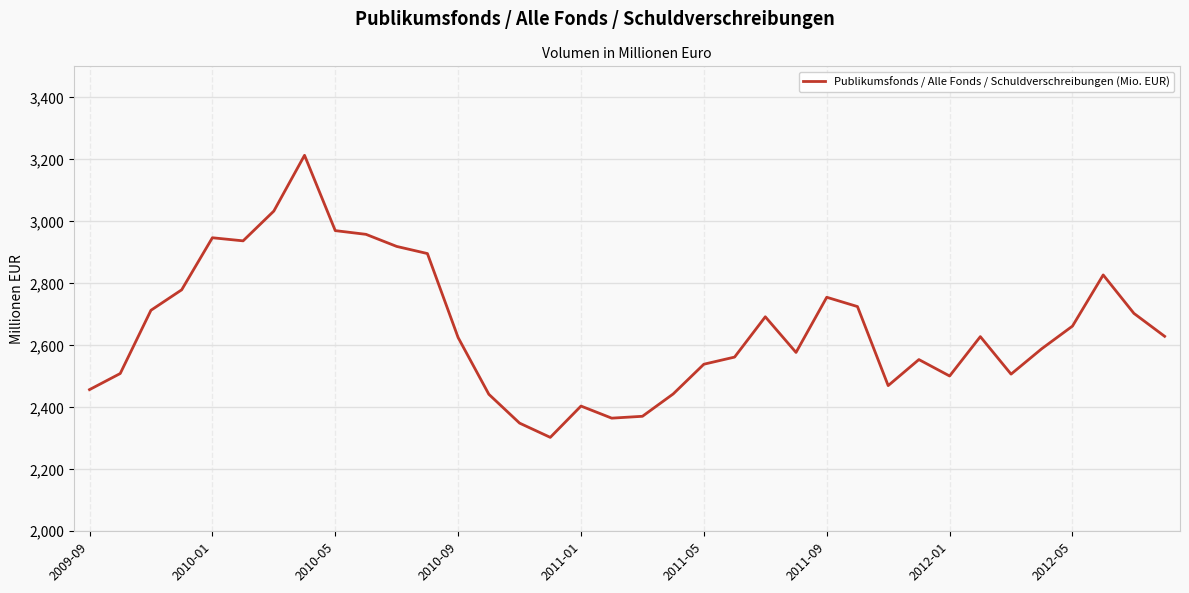

What is the difference between the maximum and minimum values?

910